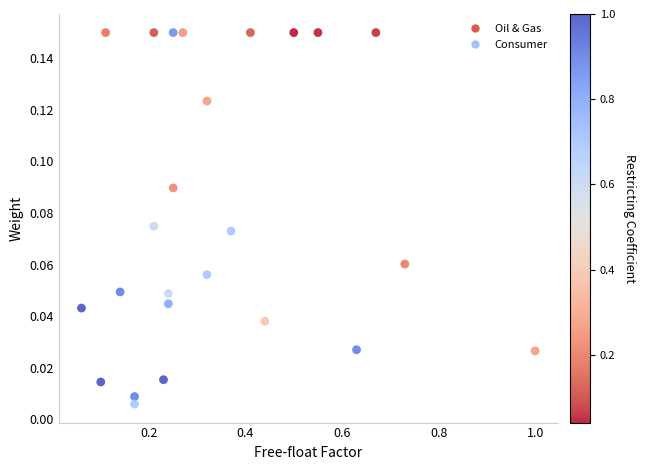

What is the range of X values (max minus min)?

0.9